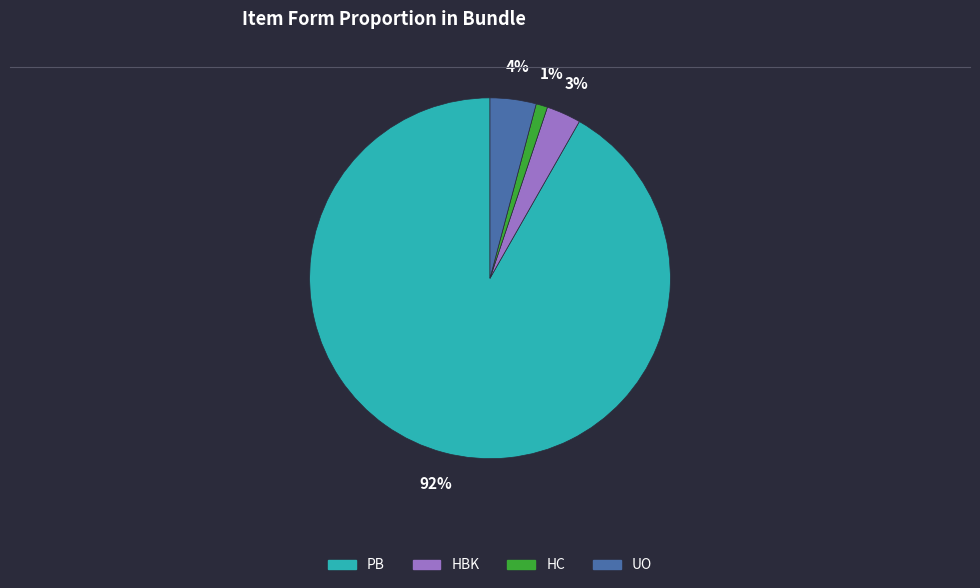

Do HBK and HC together represent more than half of the pie?

No